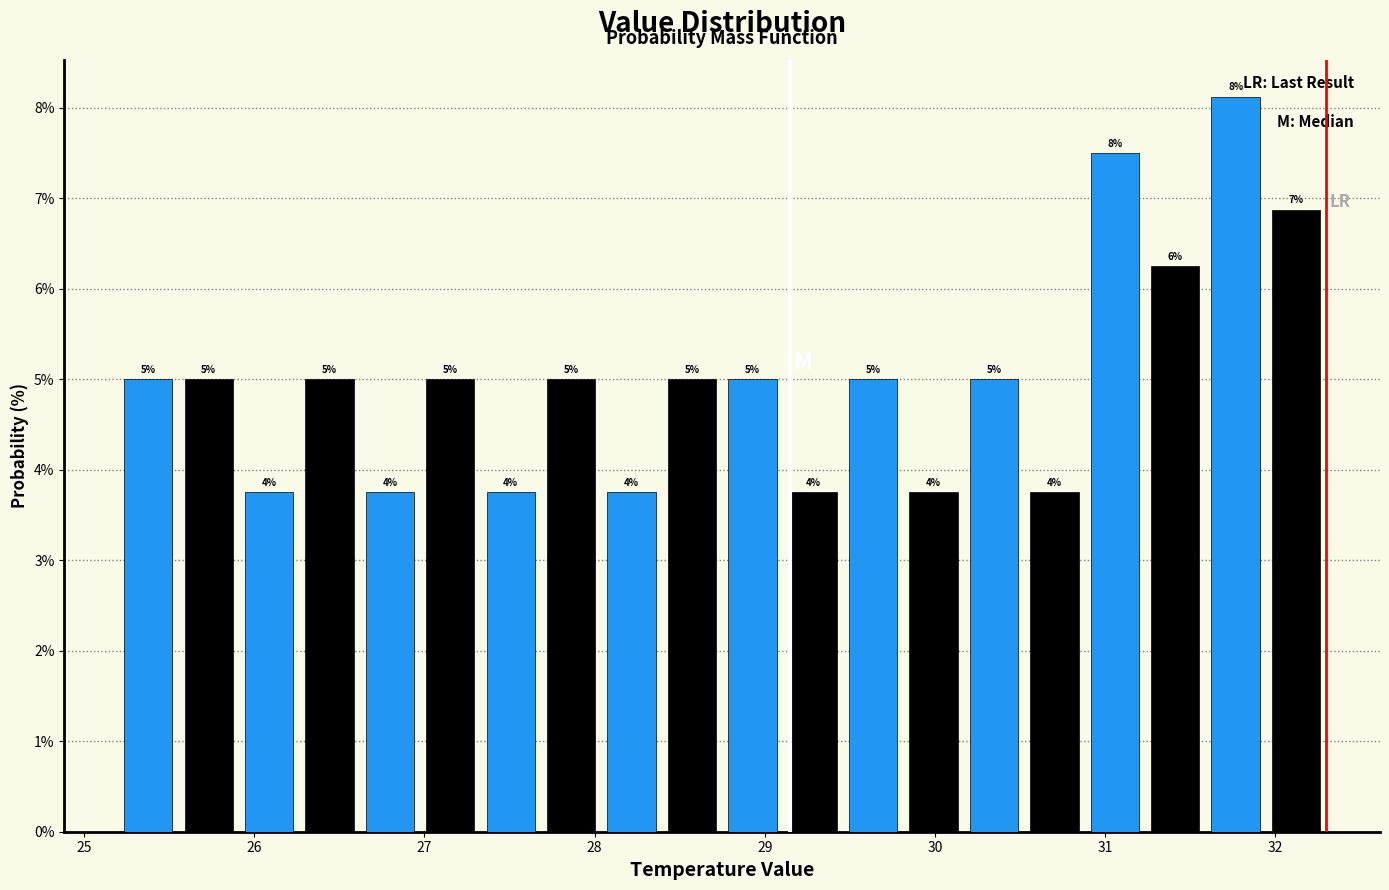

Around what value on the x-axis is the tallest bar? Give the approximate position of its centre, as read against the axis.

31.8